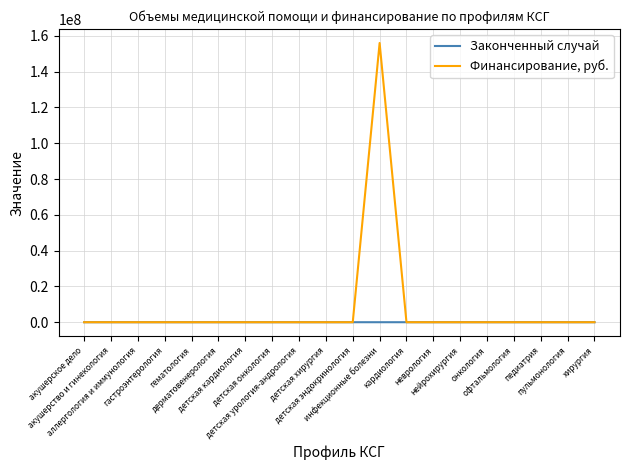

How many values in the Финансирование, руб. series exceed 0?

1